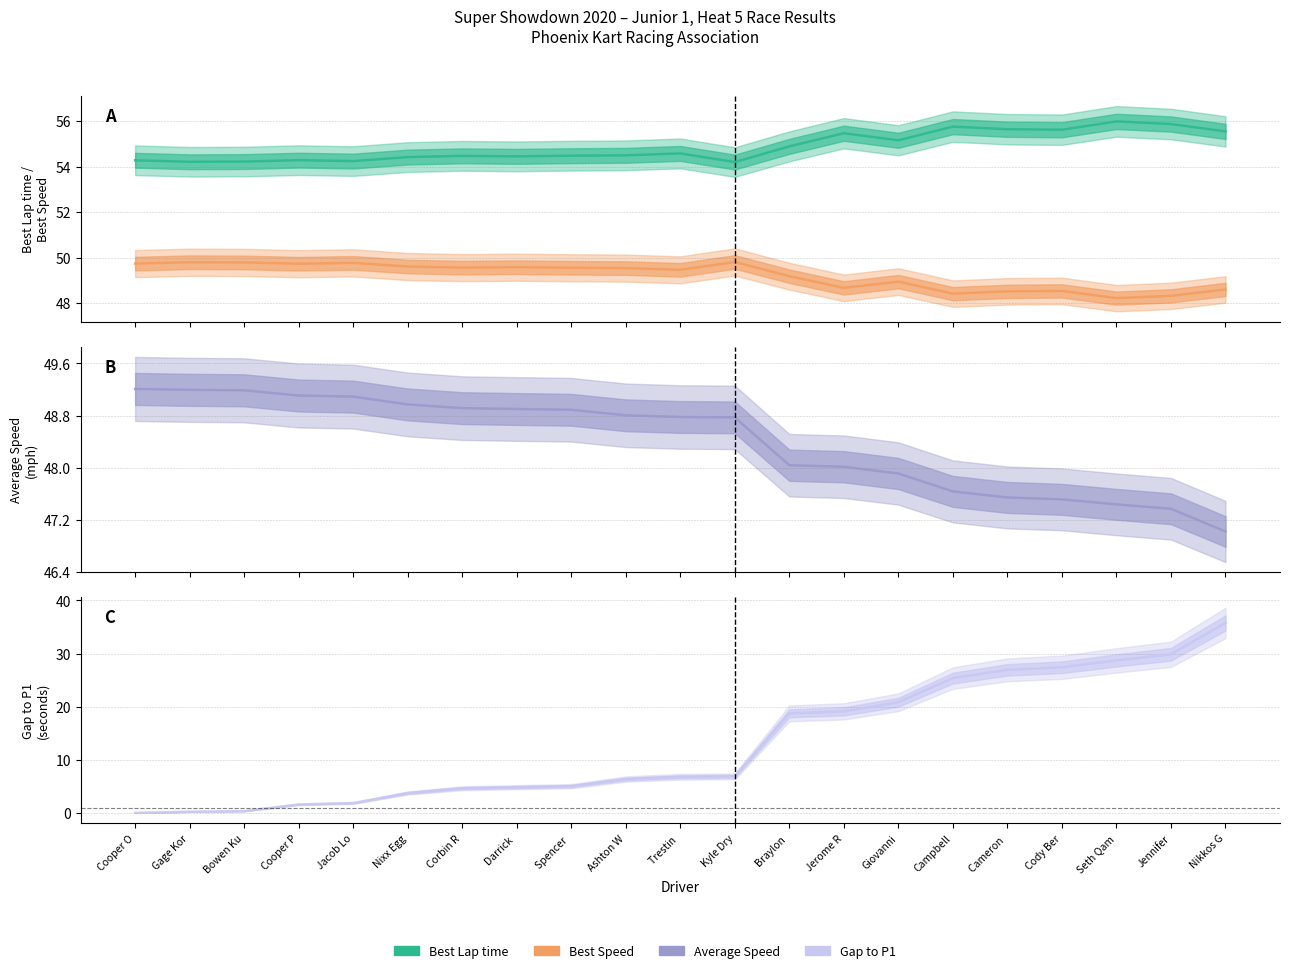

Rank the series at Bowen Ku from lowest to highest value.

Gap to P1, Average Speed, Best Speed, Best Lap time